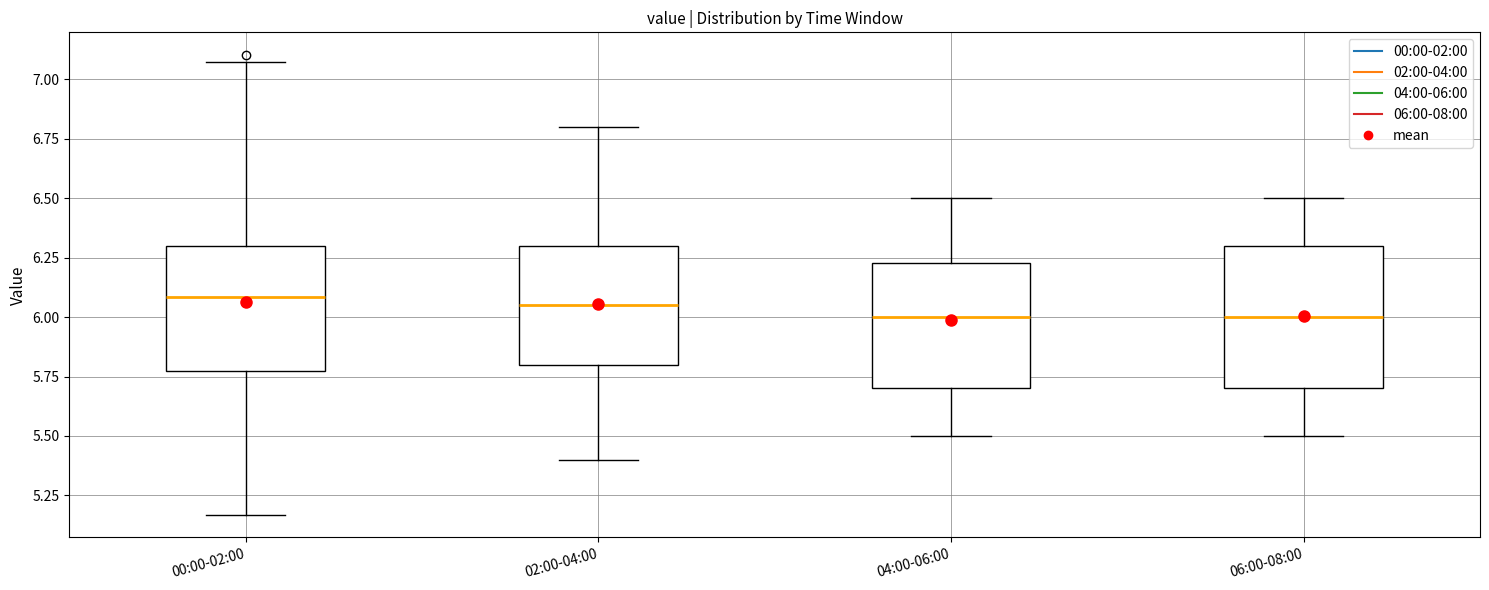

Where does the median line of the box for 00:00-02:00 sit on the y-axis? The values are not printed on the chart, so give them approximately, as read against the axis.

6.10